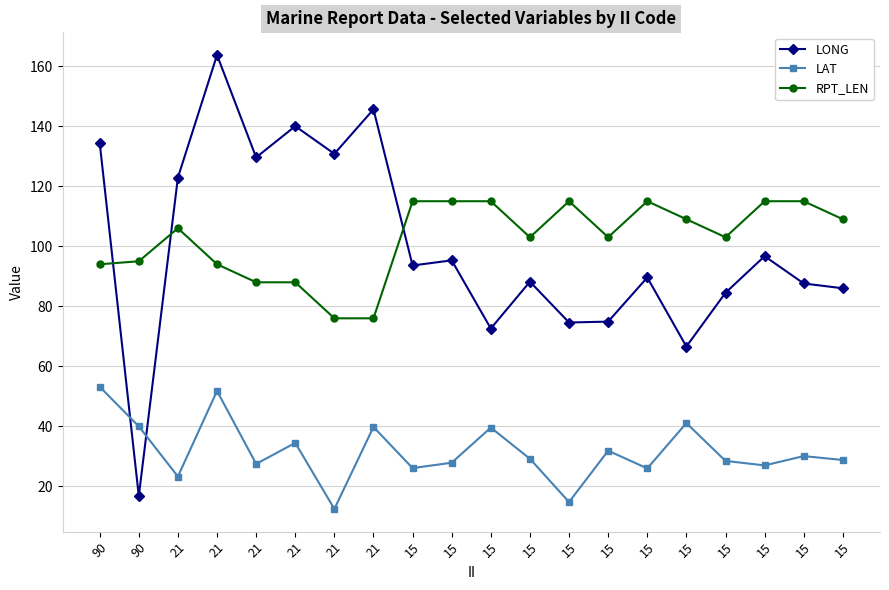

At which label is RPT_LEN closest to 95?

90